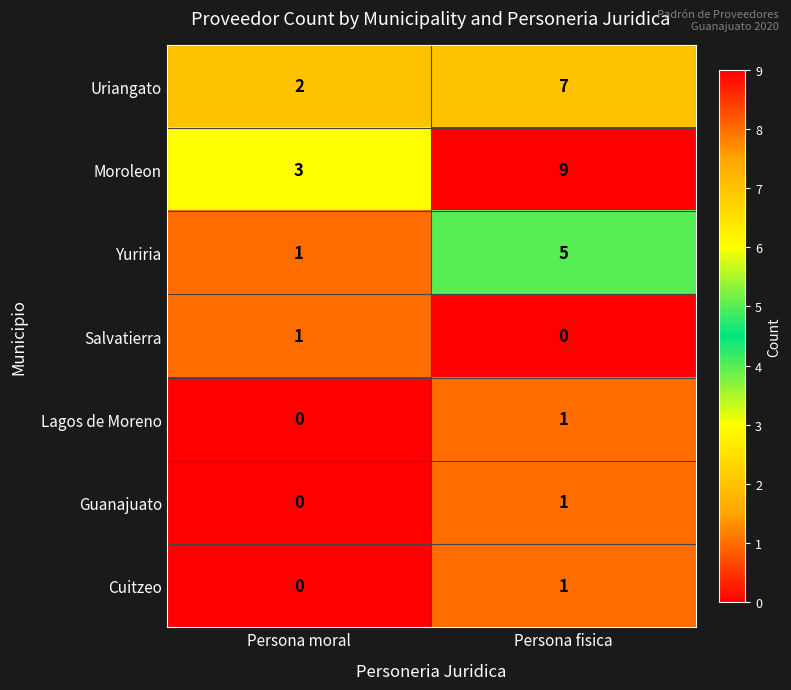

What is the sum of all Yuriria values?

6